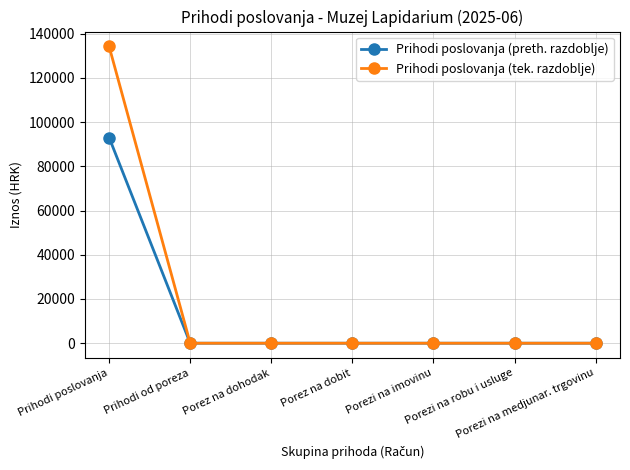

What is the greatest value displayed?

134197.4